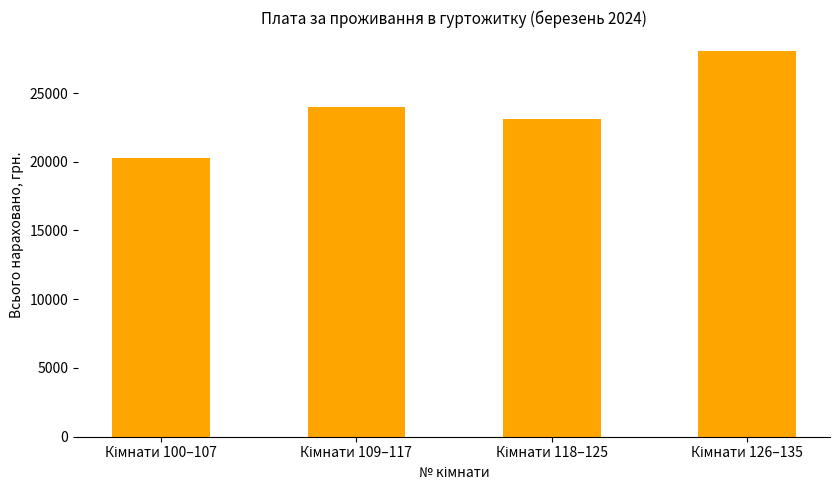

How many data points does each series have?

4